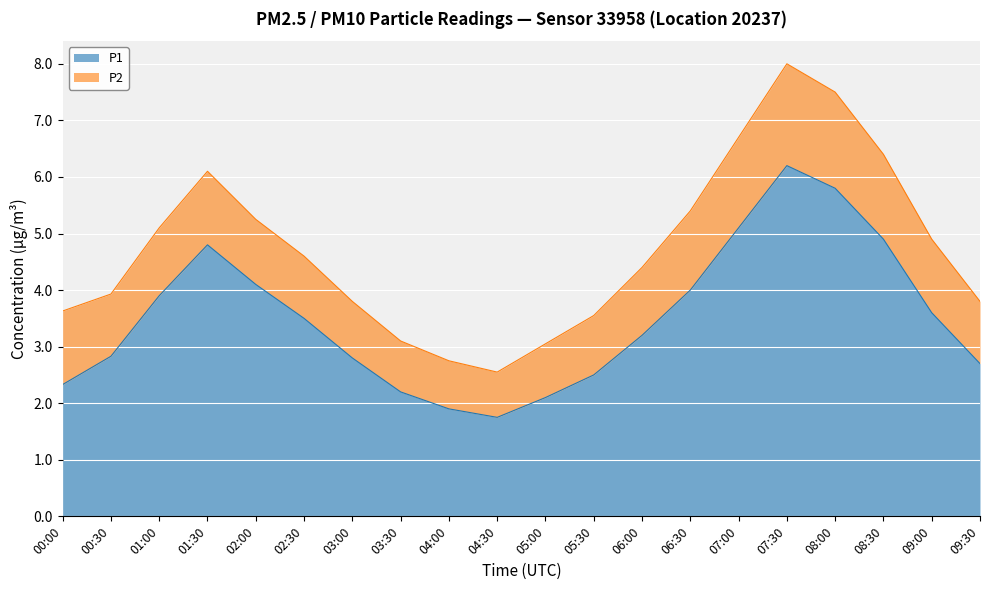

What is the minimum value shown in the chart?

1.8